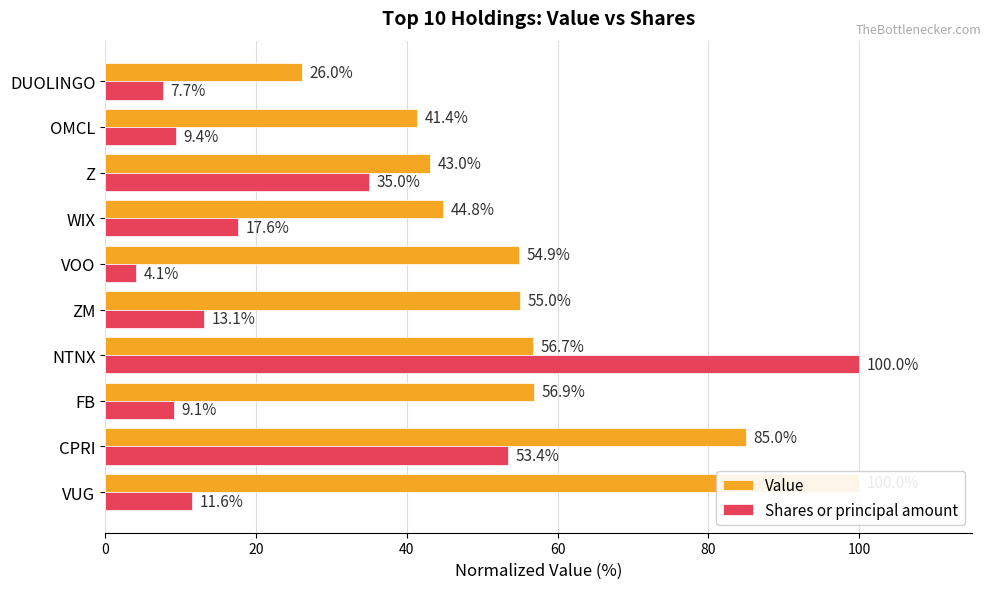

What is the minimum value shown in the chart?

4.1